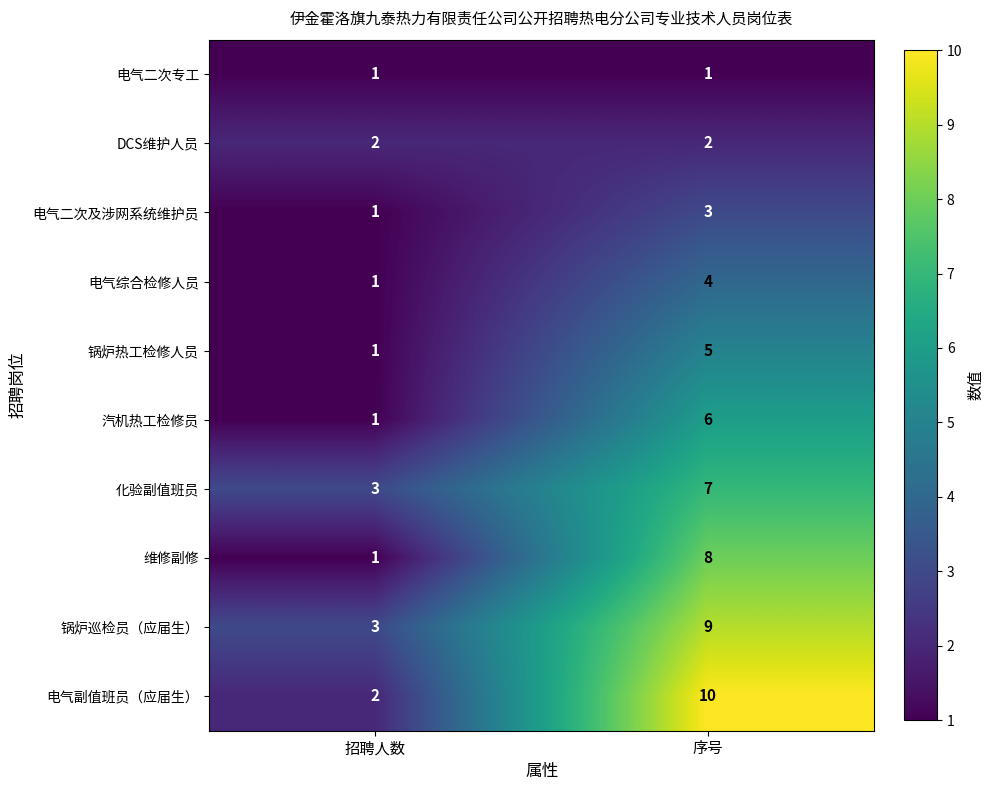

Reading left to right, list all the values displayed in this chart.

电气二次专工: 招聘人数=1	序号=1
DCS维护人员: 招聘人数=2	序号=2
电气二次及涉网系统维护员: 招聘人数=1	序号=3
电气综合检修人员: 招聘人数=1	序号=4
锅炉热工检修人员: 招聘人数=1	序号=5
汽机热工检修员: 招聘人数=1	序号=6
化验副值班员: 招聘人数=3	序号=7
维修副修: 招聘人数=1	序号=8
锅炉巡检员（应届生）: 招聘人数=3	序号=9
电气副值班员（应届生）: 招聘人数=2	序号=10